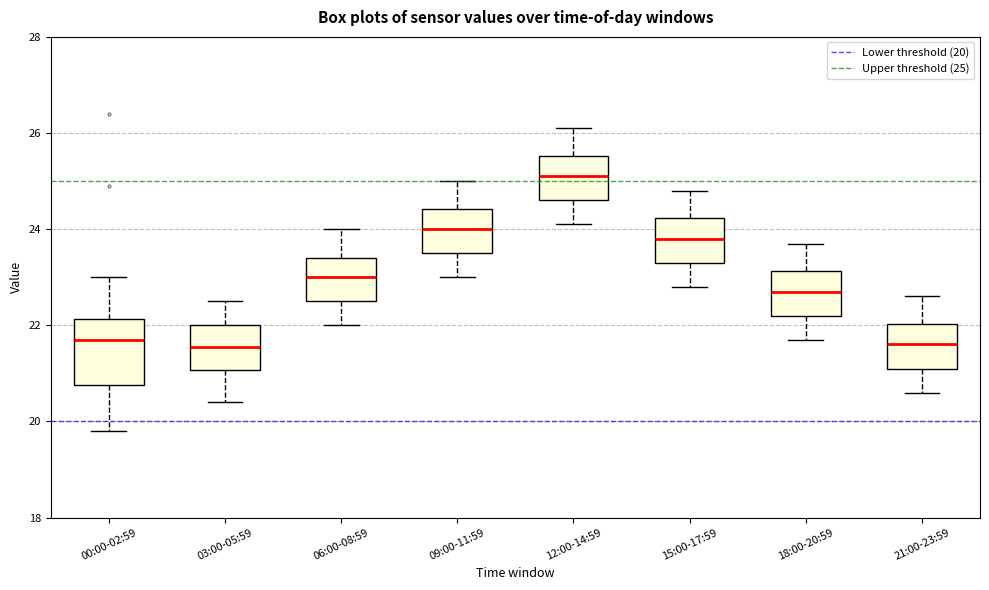

Reading left to right, read every box against the y-axis: the position of its median line, the range the box covers, and the ends of its whiskers. The values are not printed on the chart, so give them approximately, as read against the axis.

00:00-02:59: median 21.8, box 20.8 to 22.2, whiskers 19.8 to 23.0
03:00-05:59: median 21.6, box 21.0 to 22.0, whiskers 20.4 to 22.6
06:00-08:59: median 23.0, box 22.6 to 23.4, whiskers 22.0 to 24.0
09:00-11:59: median 24.0, box 23.6 to 24.4, whiskers 23.0 to 25.0
12:00-14:59: median 25.2, box 24.6 to 25.6, whiskers 24.2 to 26.2
15:00-17:59: median 23.8, box 23.4 to 24.2, whiskers 22.8 to 24.8
18:00-20:59: median 22.8, box 22.2 to 23.2, whiskers 21.8 to 23.8
21:00-23:59: median 21.6, box 21.2 to 22.0, whiskers 20.6 to 22.6